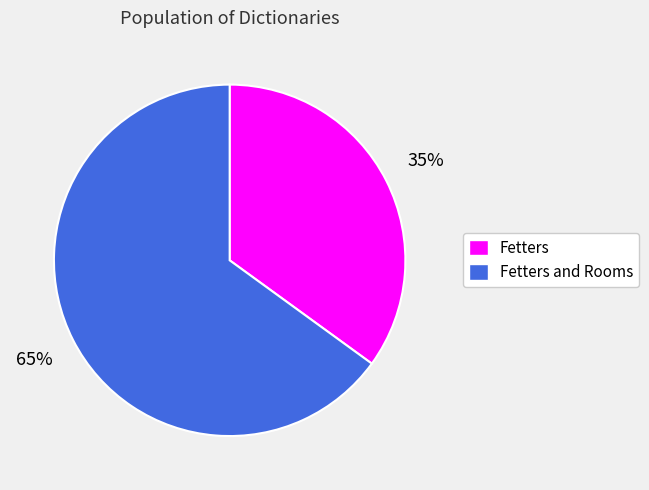

To the nearest percent, what is the average slice percentage?

50%